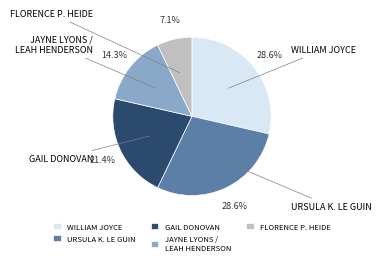

Rank the categories by value from lowest to highest.

Florence Parry Heide, Jayne Lyons / Leah Henderson, Gail Donovan, William Joyce, Ursula K. Le Guin